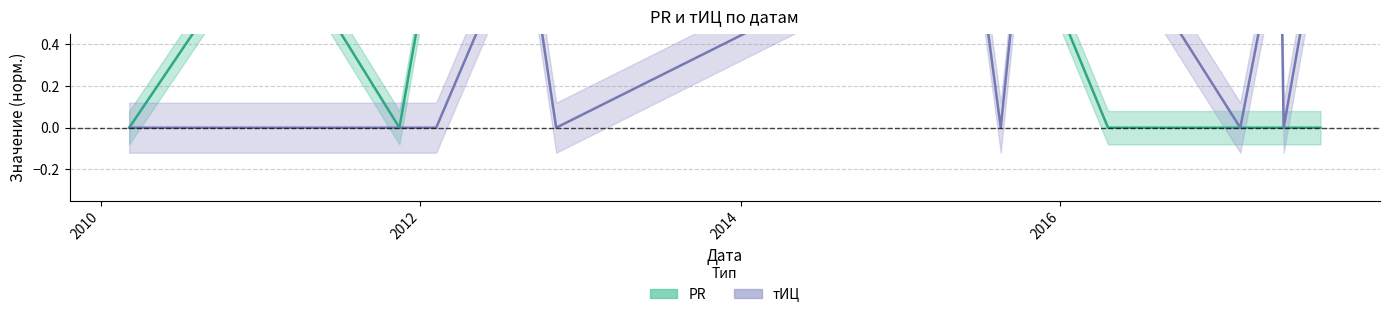

True or false: PR and тИЦ cross at least once.

False